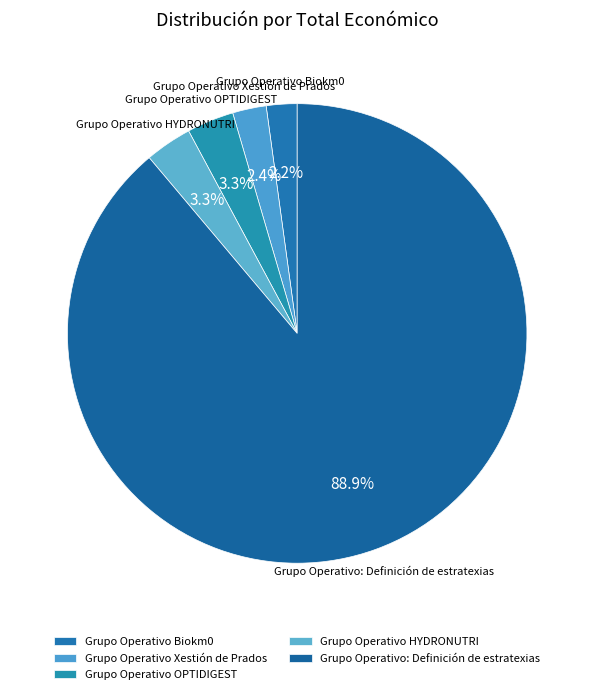

Between Grupo Operativo Xestión de Prados and Grupo Operativo: Definición de estratexias, which is larger?

Grupo Operativo: Definición de estratexias